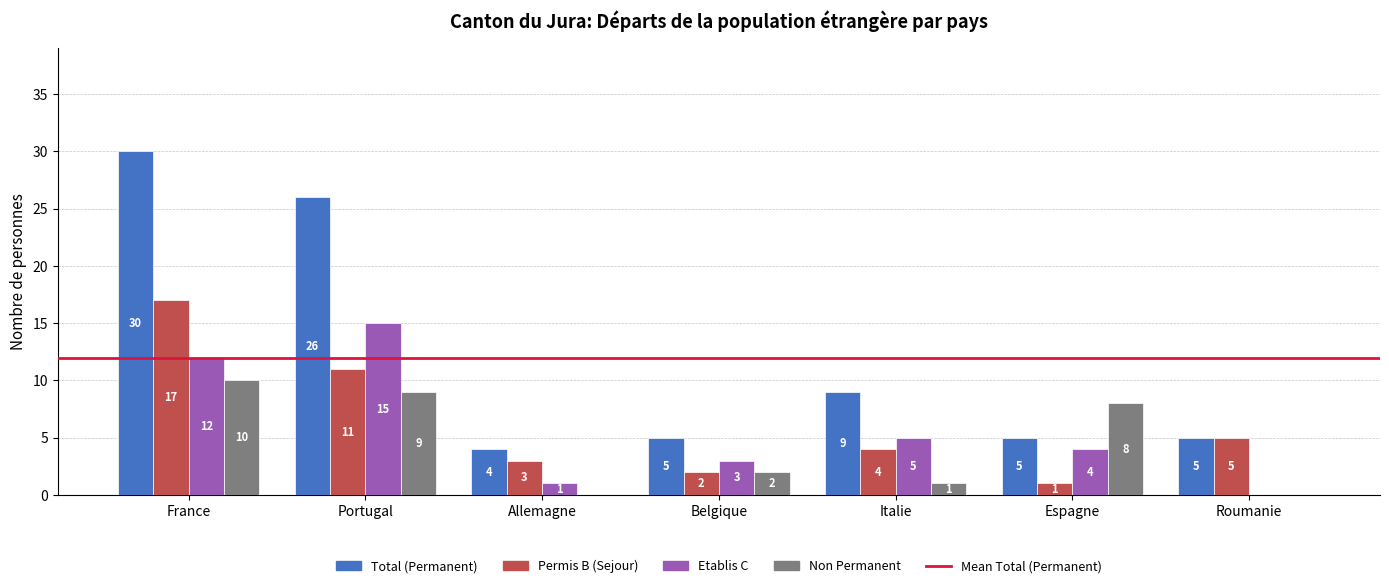

What is the highest value of the Etablis C series?

15